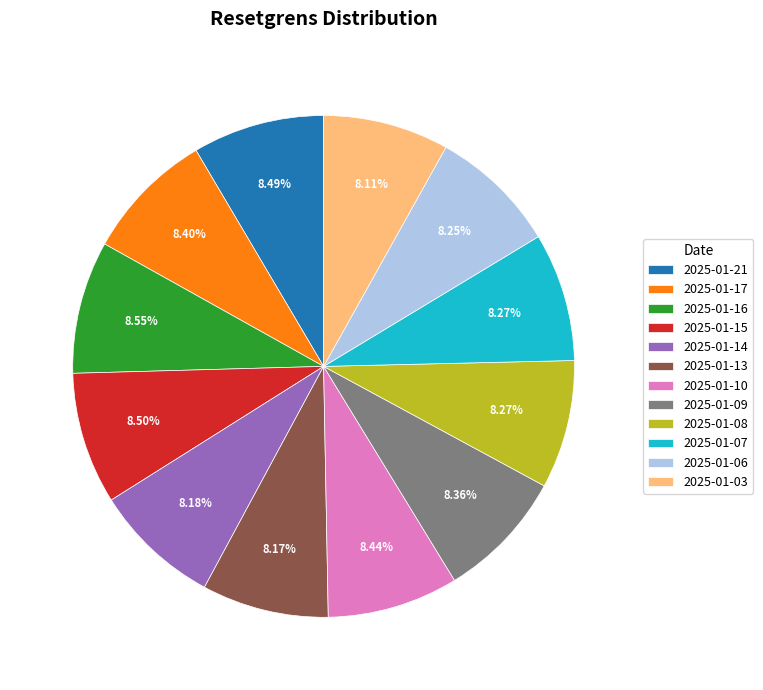

How much of the chart is everything except 2025-01-21?

91.5%